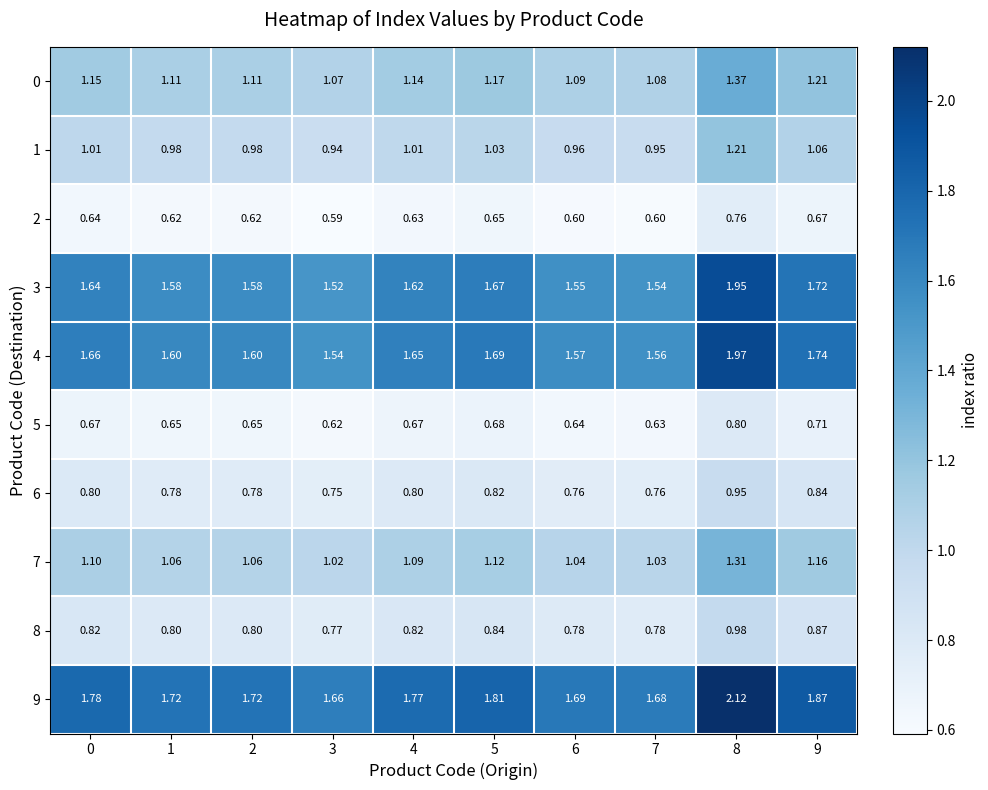

Is the value of 5 at 5 greater than the value of 3 at 0?

No